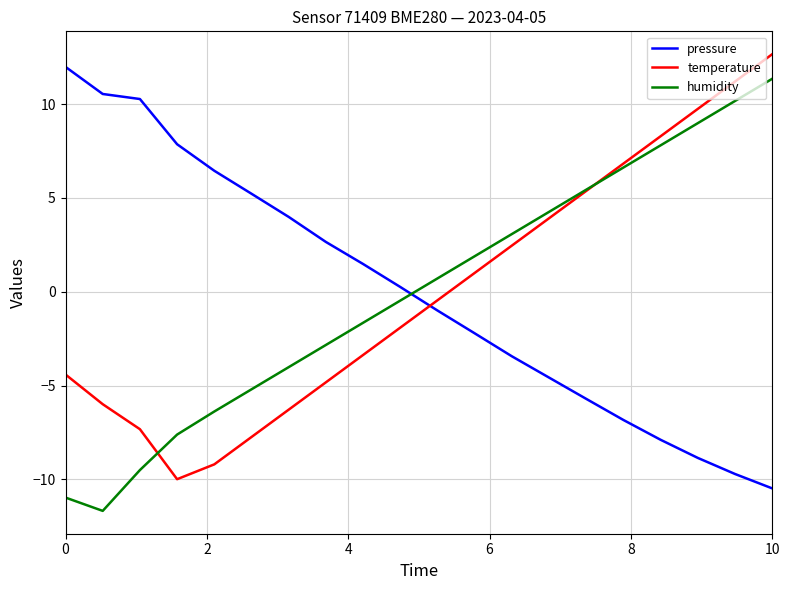

What is the greatest value displayed?

12.7